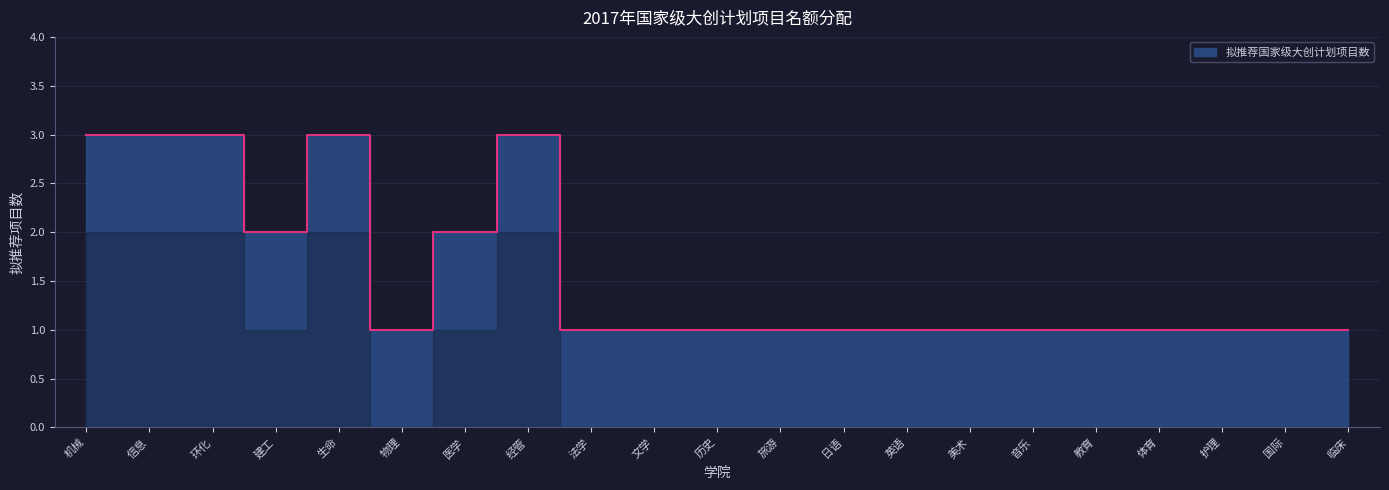

Where is the first local minimum?

建工